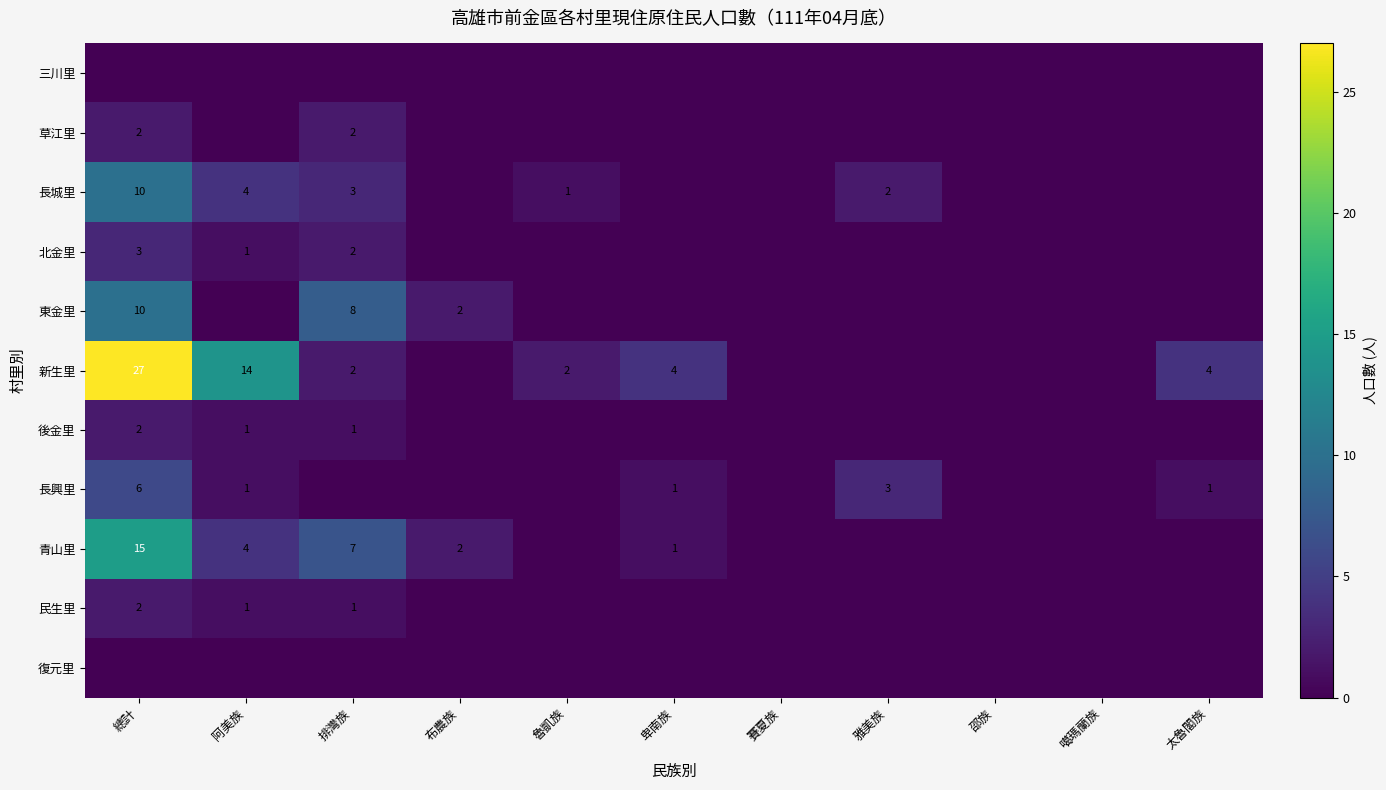

The value of 北金里 at 阿美族 is 1. True or false?

True